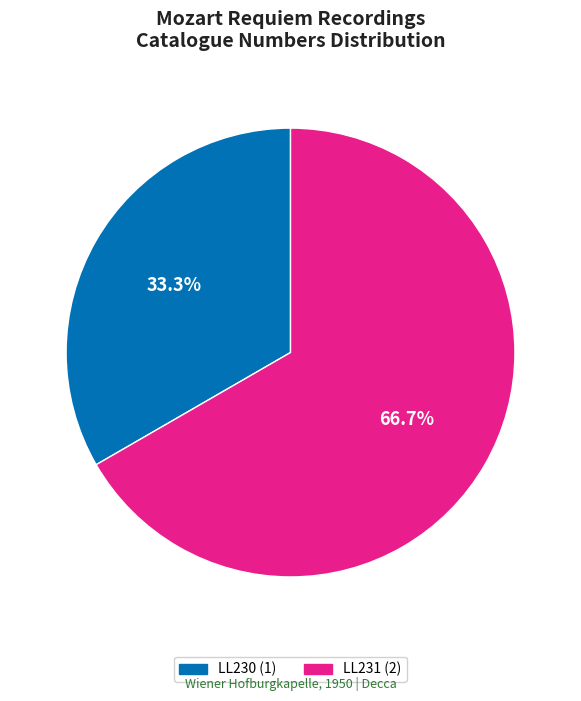

What is the smallest slice in the pie chart?

LL230